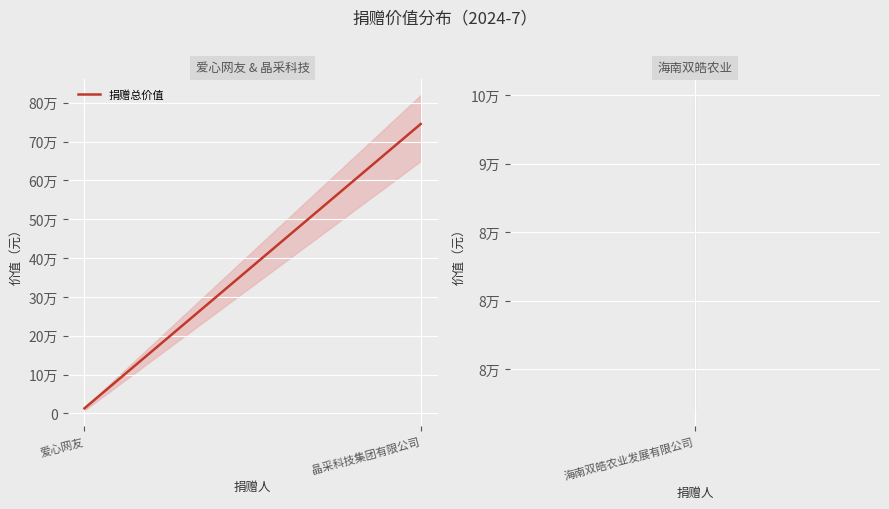

How many lines are shown in the chart?

1